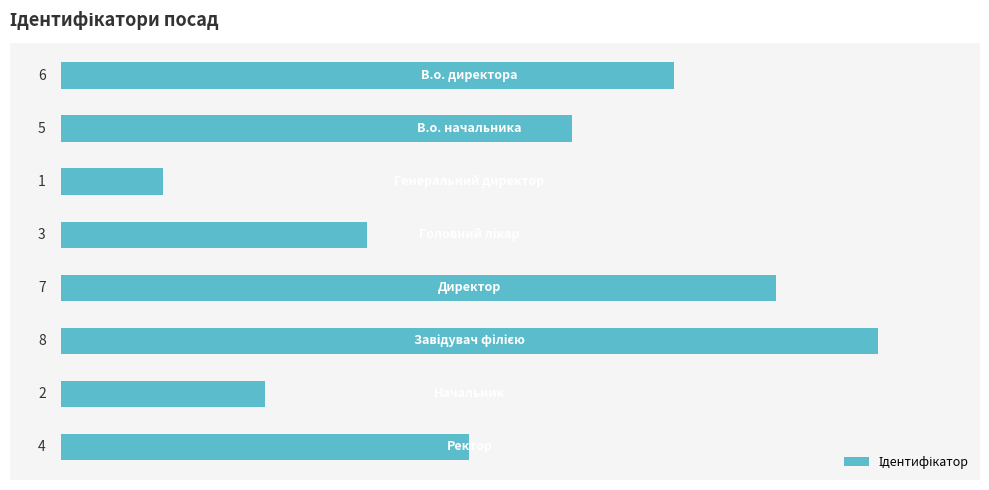

Reading top to bottom, what are all the values shown in this chart?

6	5	1	3	7	8	2	4